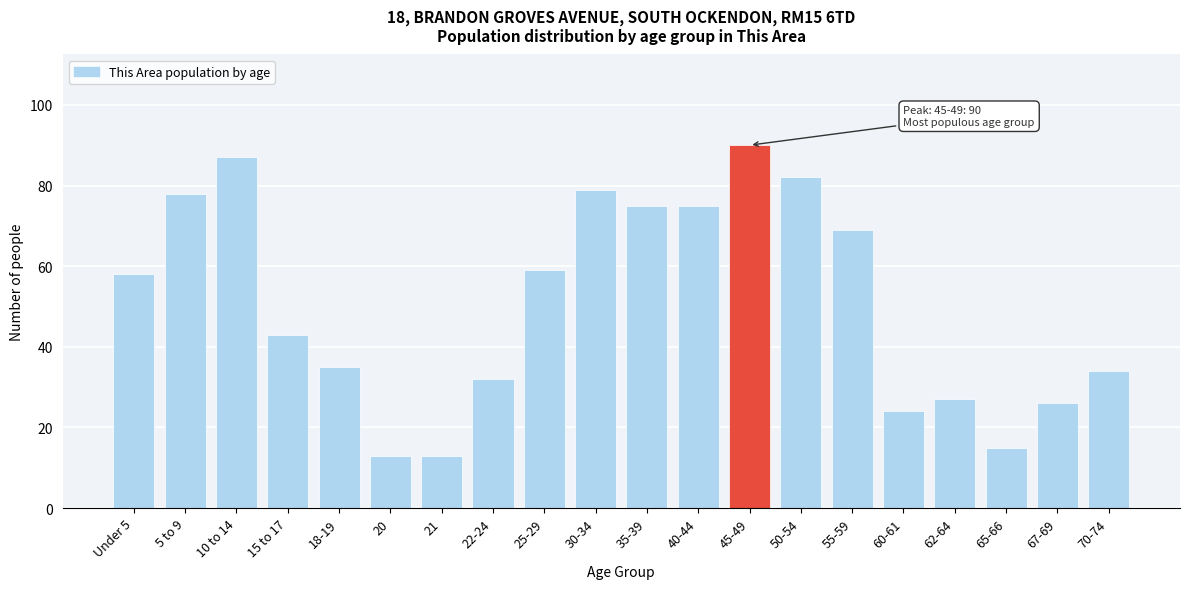

Reading right to left, transcribe all the data shown in this chart.

70-74=34	67-69=26	65-66=15	62-64=27	60-61=24	55-59=69	50-54=82	45-49=90	40-44=75	35-39=75	30-34=79	25-29=59	22-24=32	21=13	20=13	18-19=35	15 to 17=43	10 to 14=87	5 to 9=78	Under 5=58